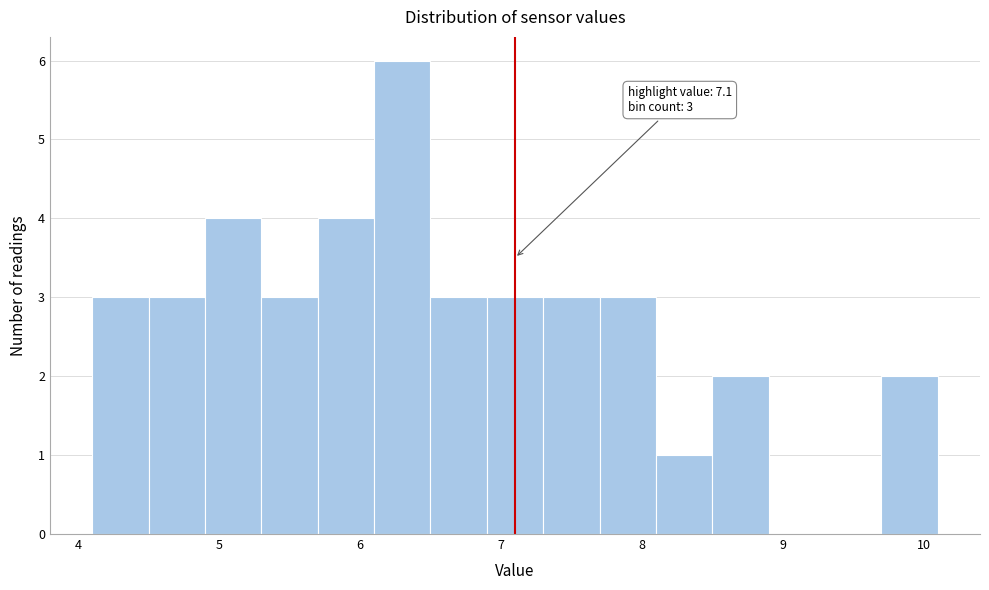

Which range on the x-axis has the tallest bar?

6.1 to 6.5